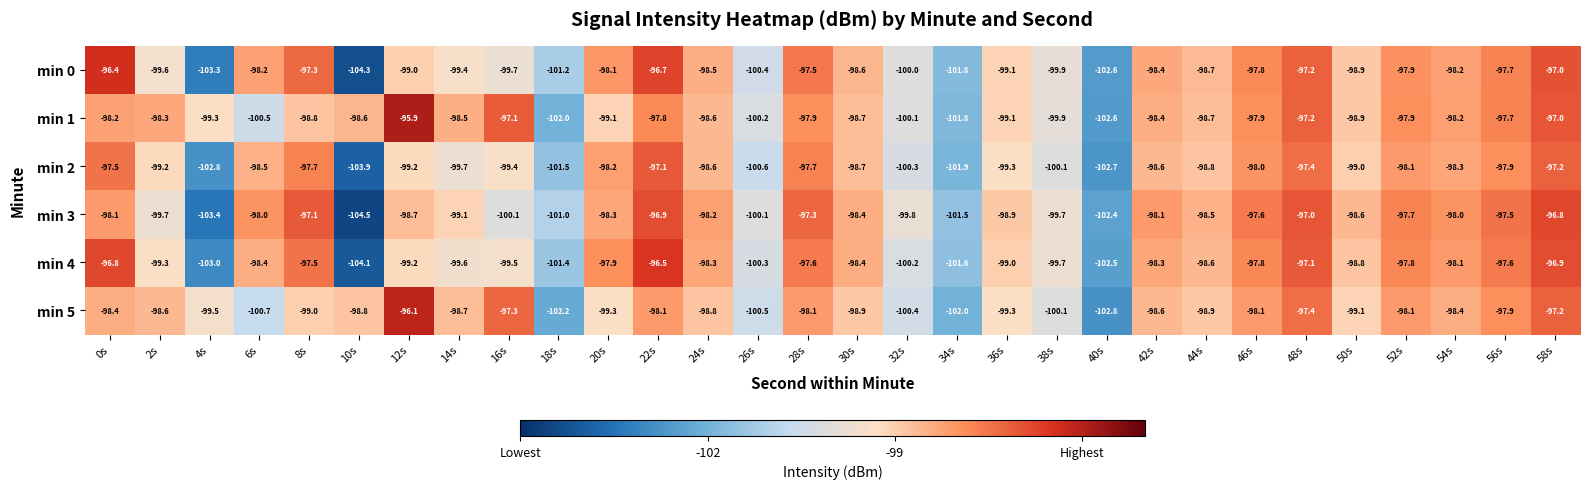

The value of min 2 at 4s is -52.8. True or false?

False